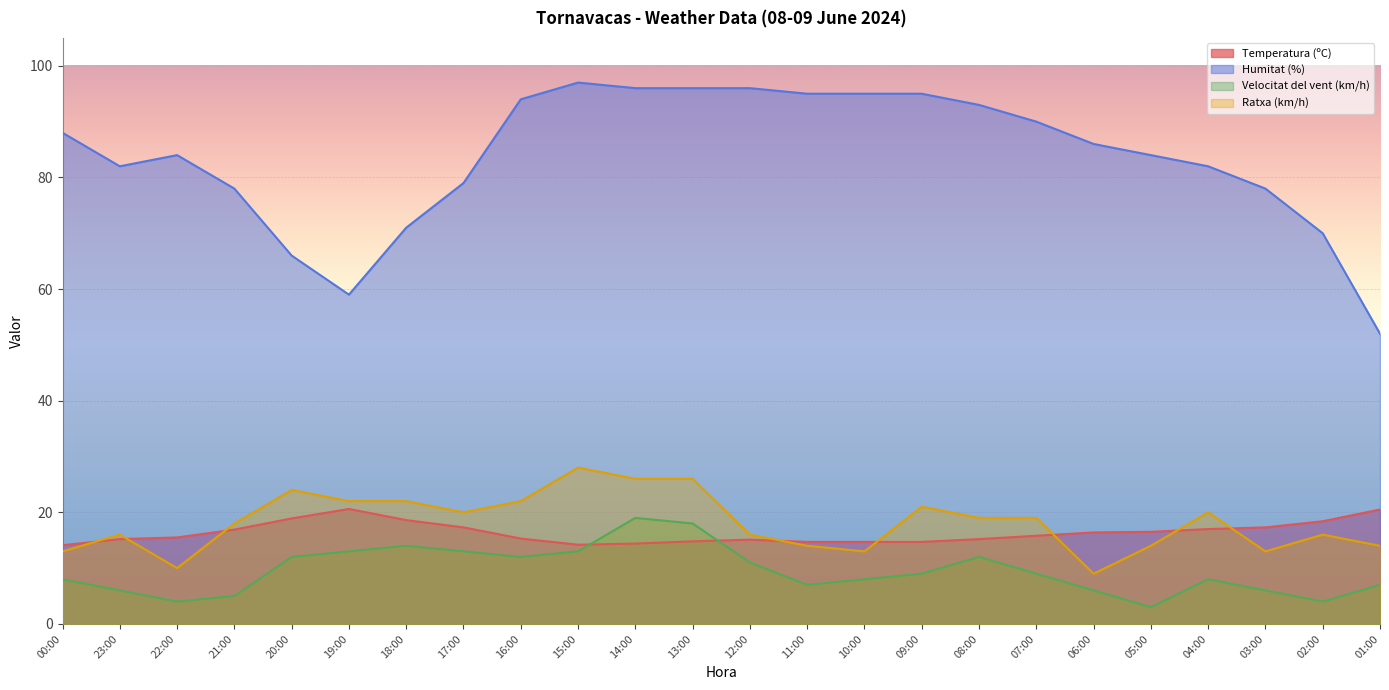

What is the smallest value displayed?

3.0